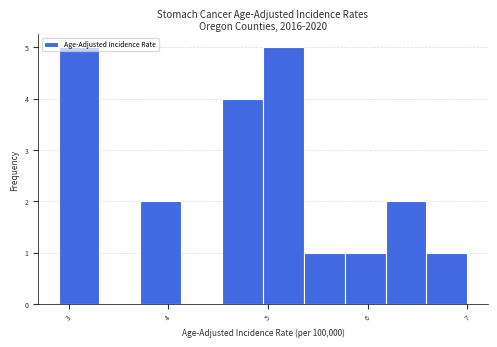

Reading left to right, transcribe this chart: for each bar, give the range it covers on the x-axis and its height. Neither the bar edges nor the heights are printed on the chart, so give them approximately, as read against the axes.

2.90 to 3.31: 5
3.31 to 3.72: 0
3.72 to 4.13: 2
4.13 to 4.54: 0
4.54 to 4.95: 4
4.95 to 5.36: 5
5.36 to 5.77: 1
5.77 to 6.18: 1
6.18 to 6.59: 2
6.59 to 7.00: 1